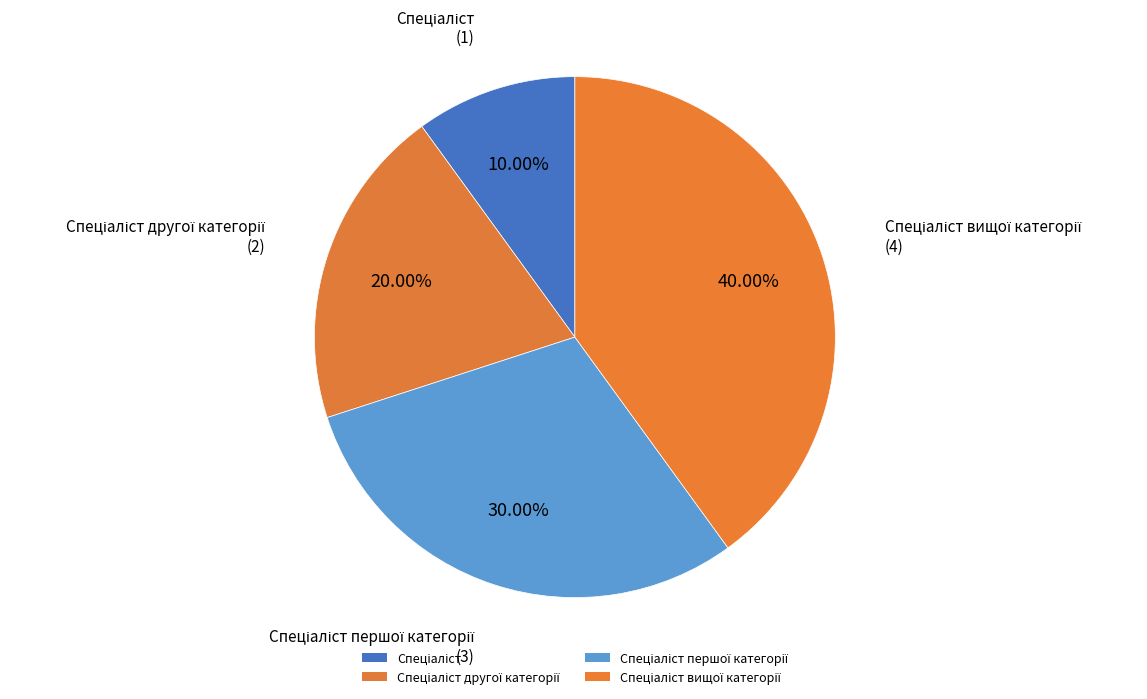

How much of the chart is everything except Спеціаліст?

90.0%